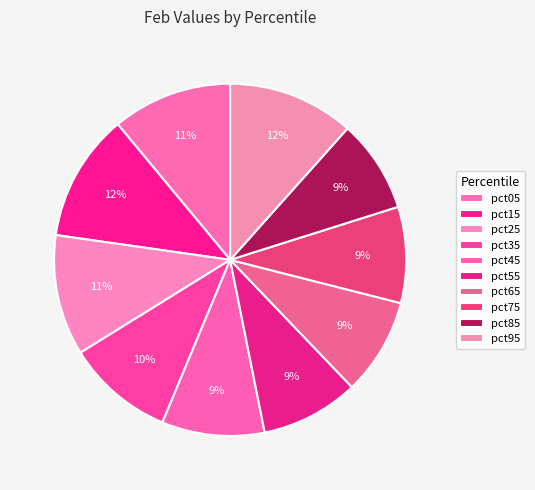

How many slices are in this pie chart?

10